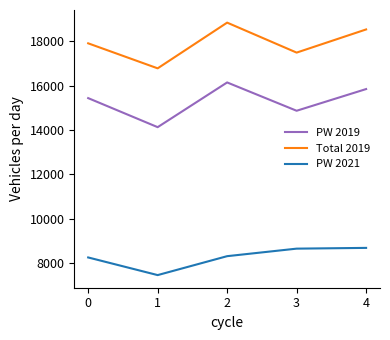

The value of PW 2019 at 4 is 15850. True or false?

True